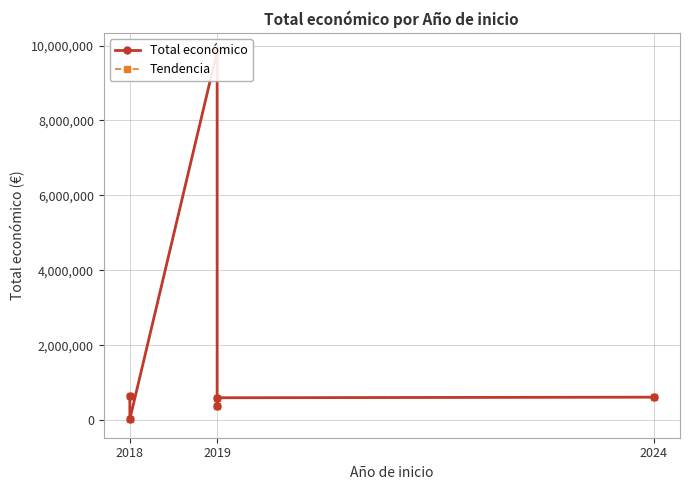

How many interior local peaks does the Tendencia series have?

1